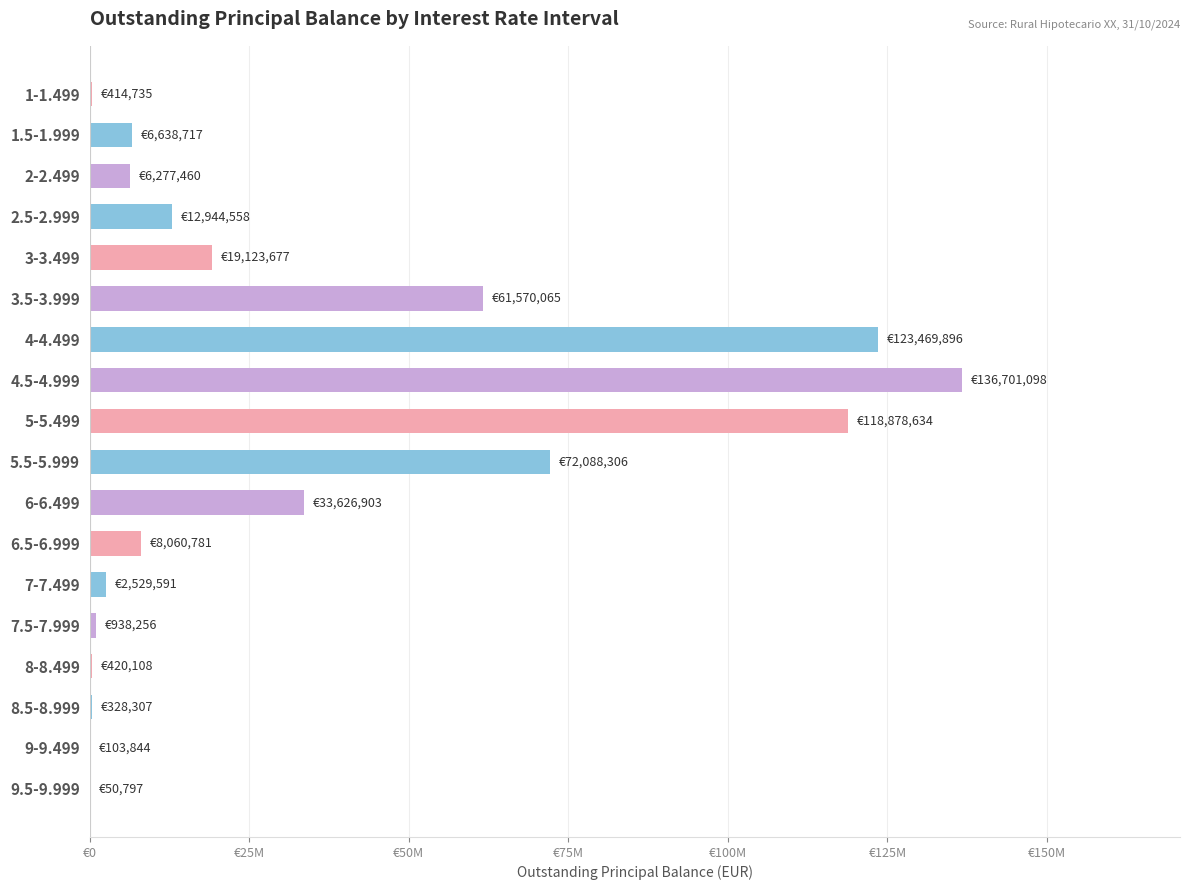

What is the difference between the maximum and minimum values?

136650300.8